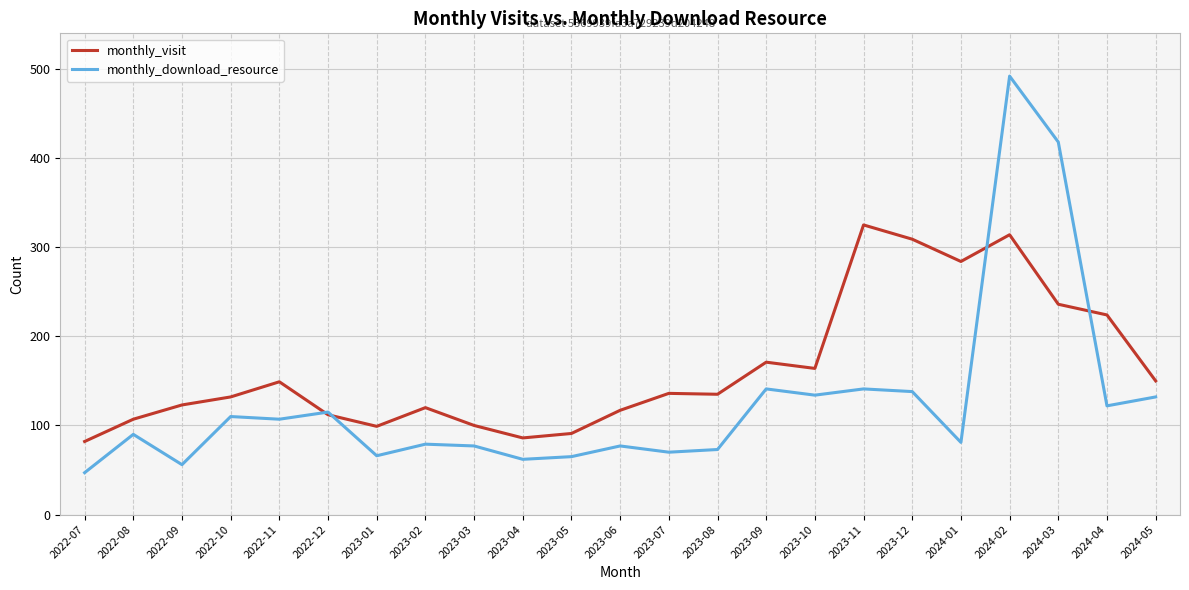

List the series in order of their overall mean, highest first.

monthly_visit, monthly_download_resource